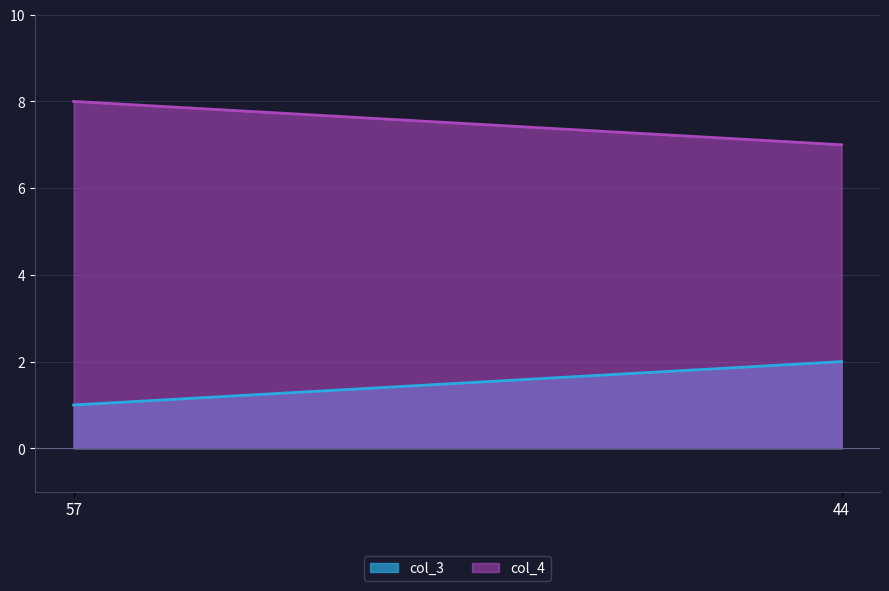

The value of col_4 at 57 is 13. True or false?

False